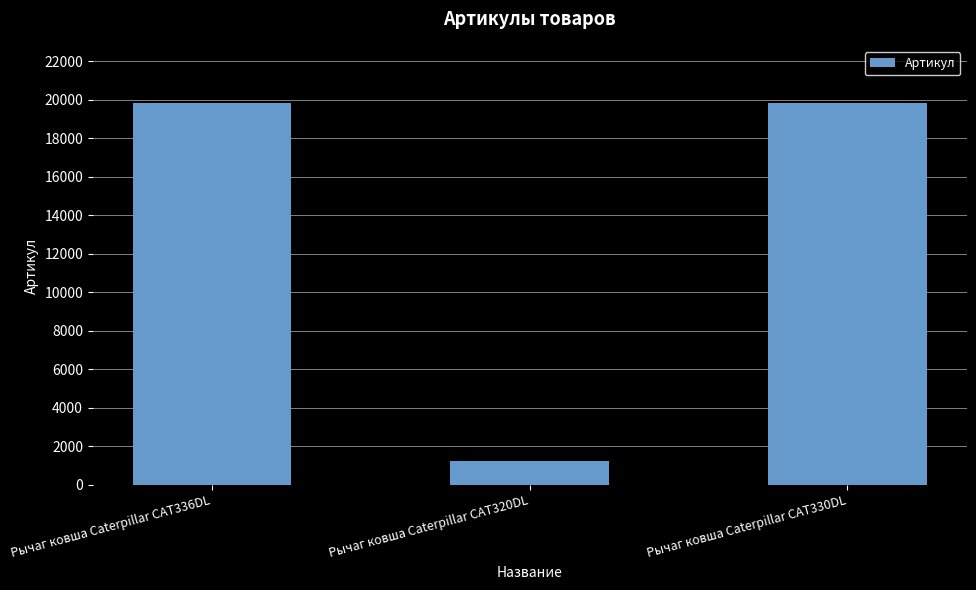

What is the sum of all values?

40911